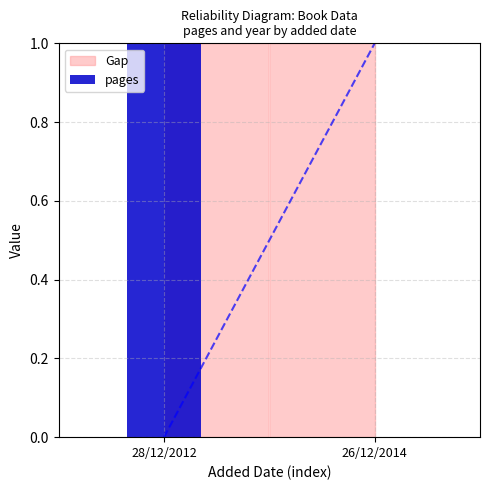

Reading left to right, list all the values displayed in this chart.

28/12/2012=1.0	26/12/2014=0.0